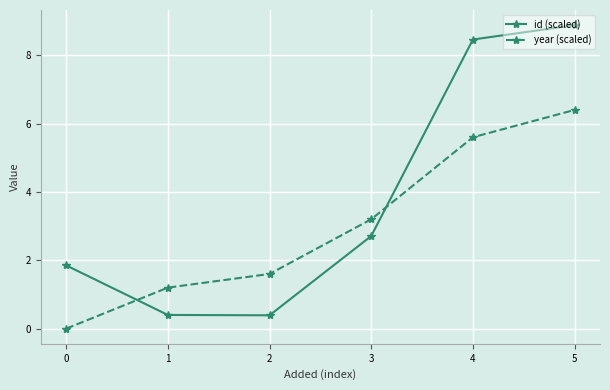

What is the difference between the maximum and minimum values in the year (scaled) series?

6.4